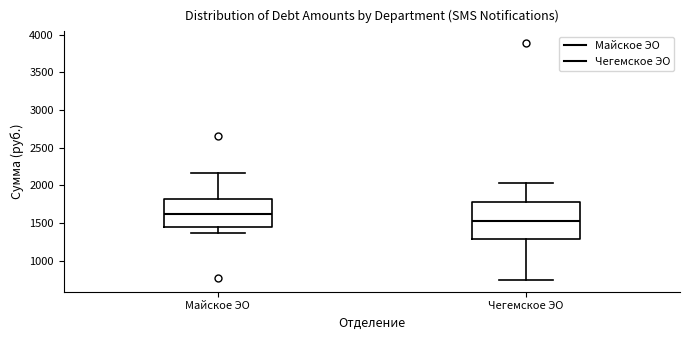

Where does the median line of the box for Чегемское ЭО sit on the y-axis? The values are not printed on the chart, so give them approximately, as read against the axis.

1550